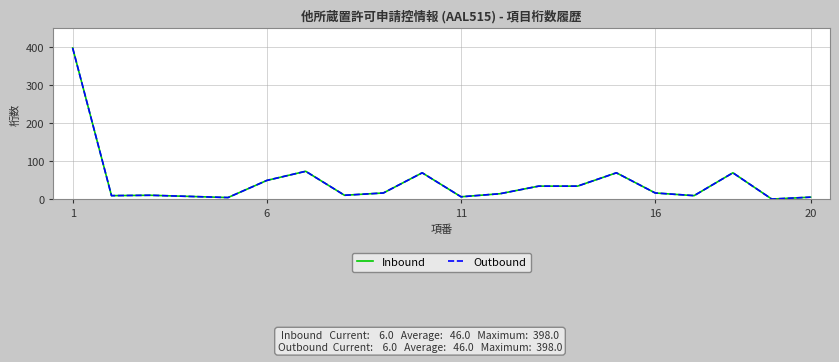

Does the chart display data point markers on the line(s)?

No